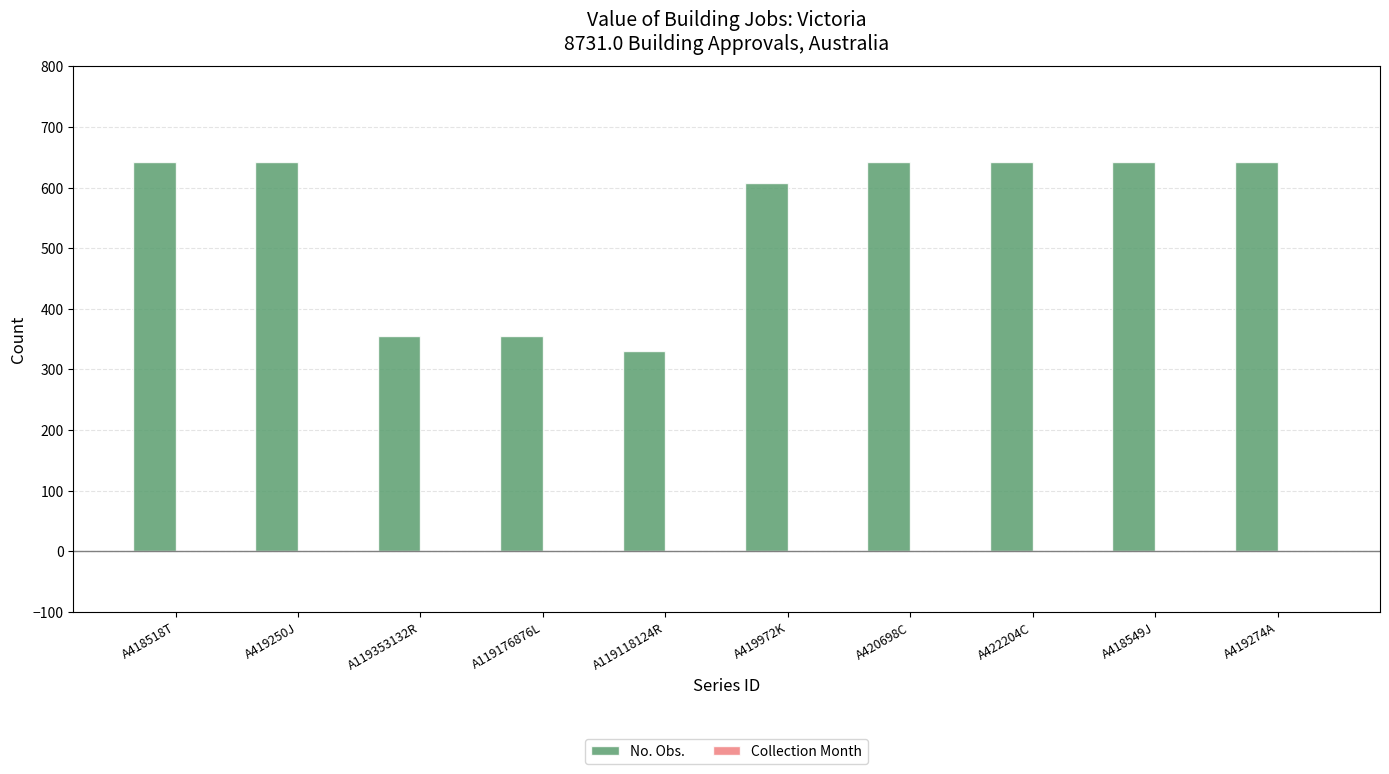

What is the spread (max minus min) of values at A418518T?

642